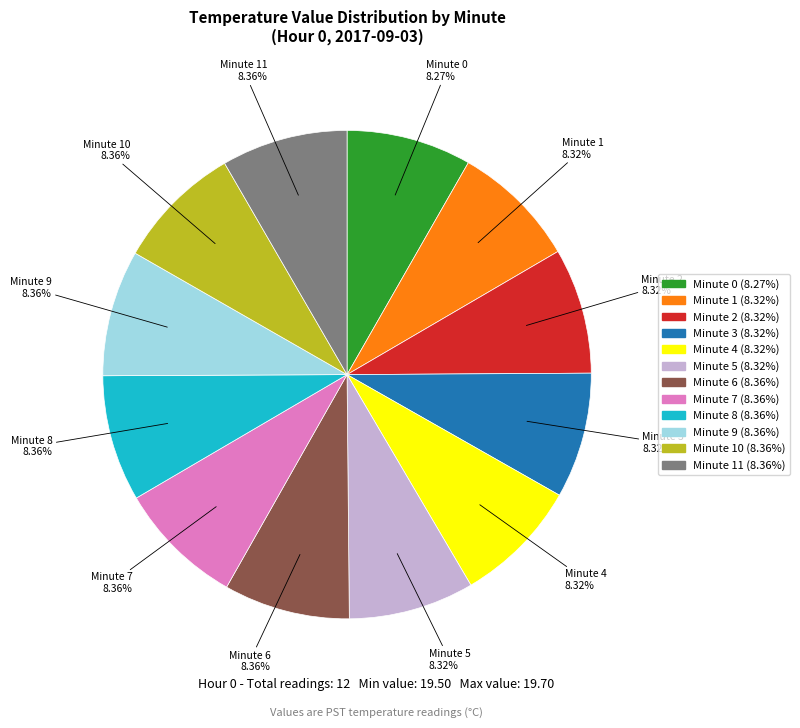

Is there any slice that represents more than half of the pie?

No